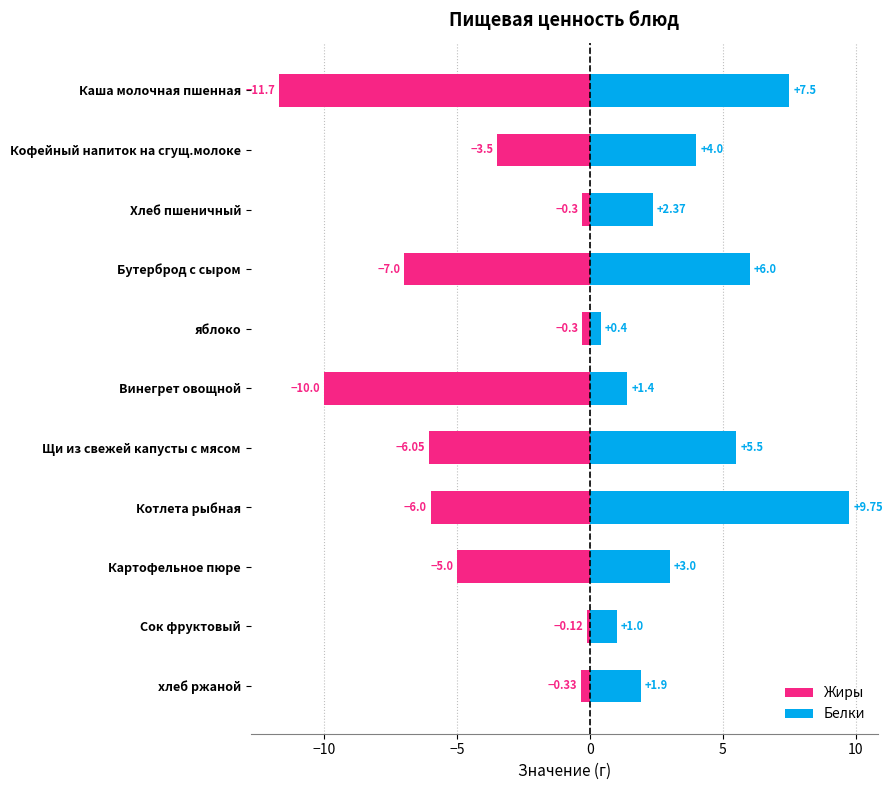

Does the chart contain any negative values?

Yes